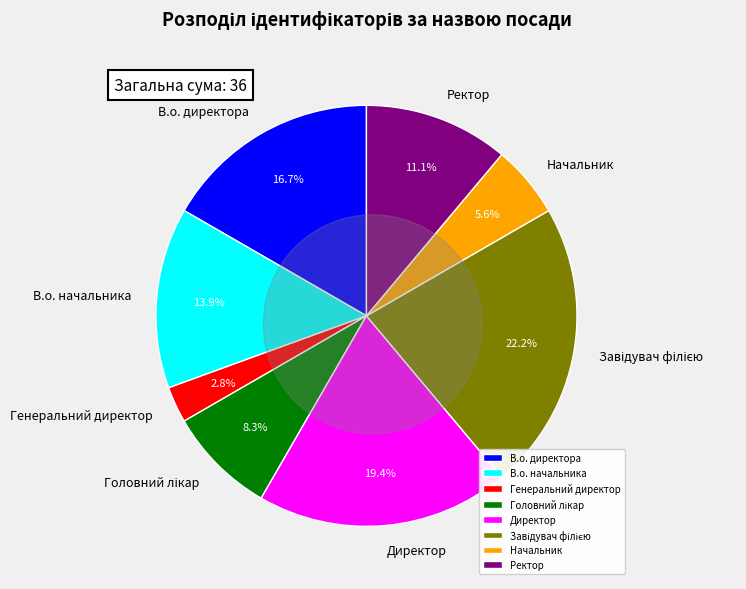

What is the ratio of the value at Головний лікар to the value at Начальник?

1.5